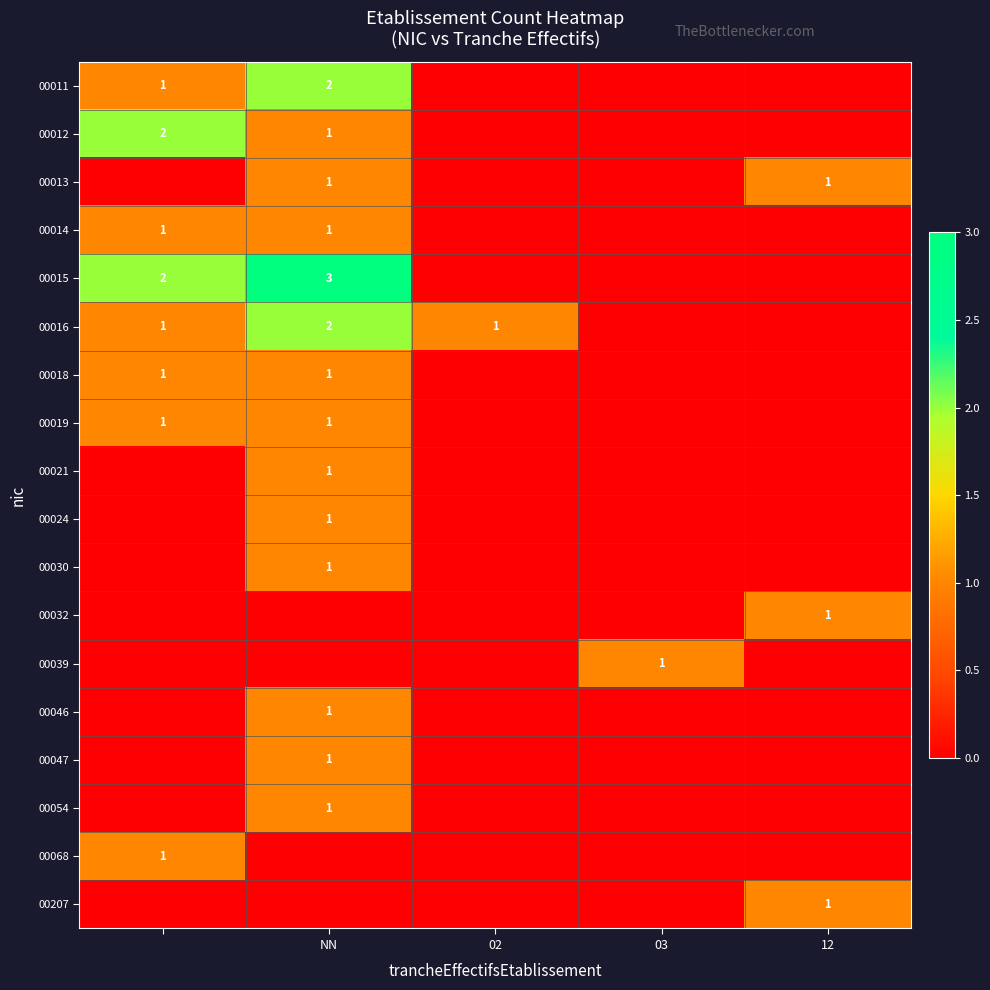

Is it true that 00019 equals 1 at NN?

True